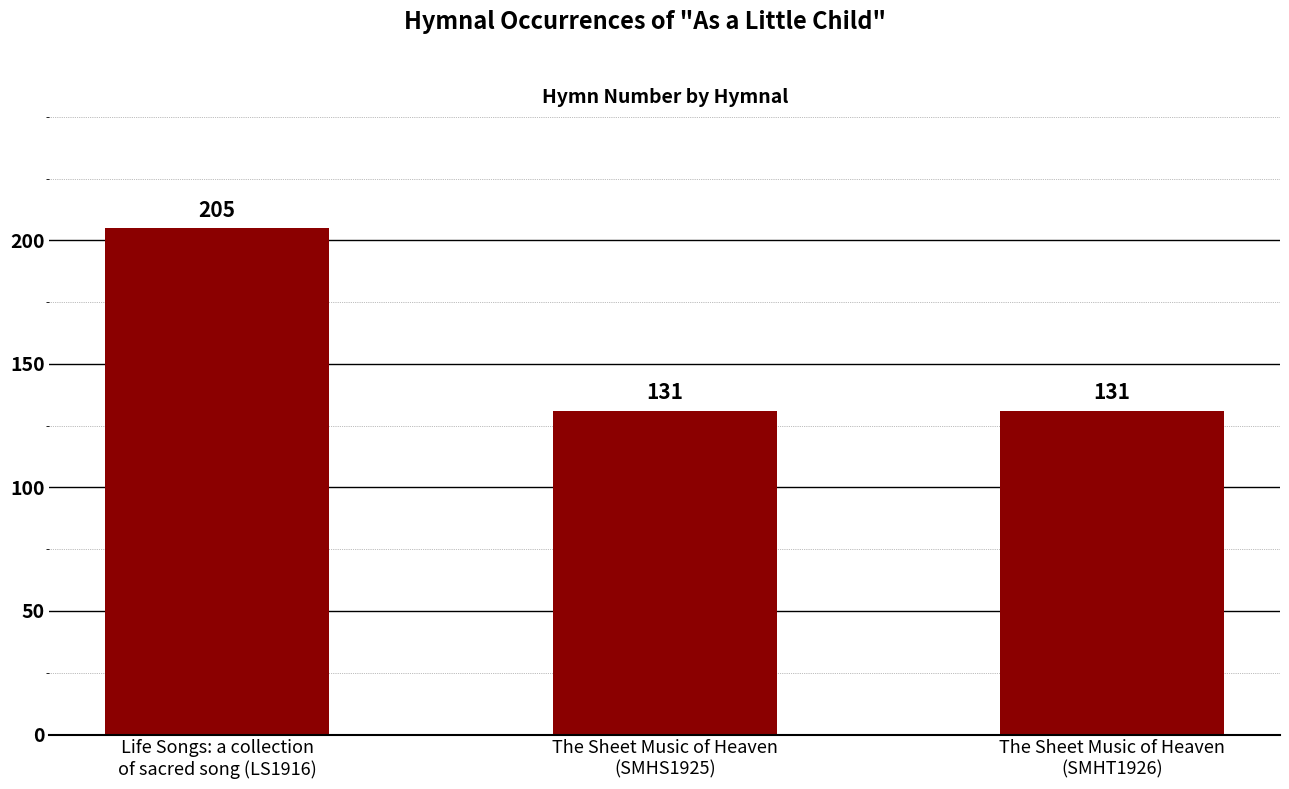

How many values exceed 131?

1